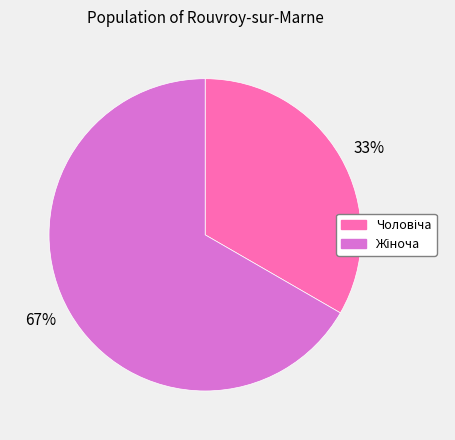

To the nearest percent, what is the average slice percentage?

50%